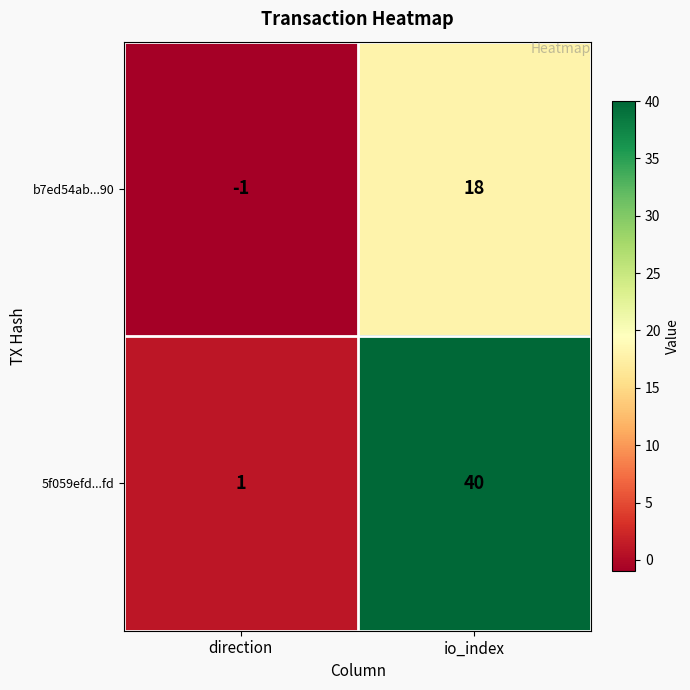

At which category does the chart reach its peak across all series?

io_index